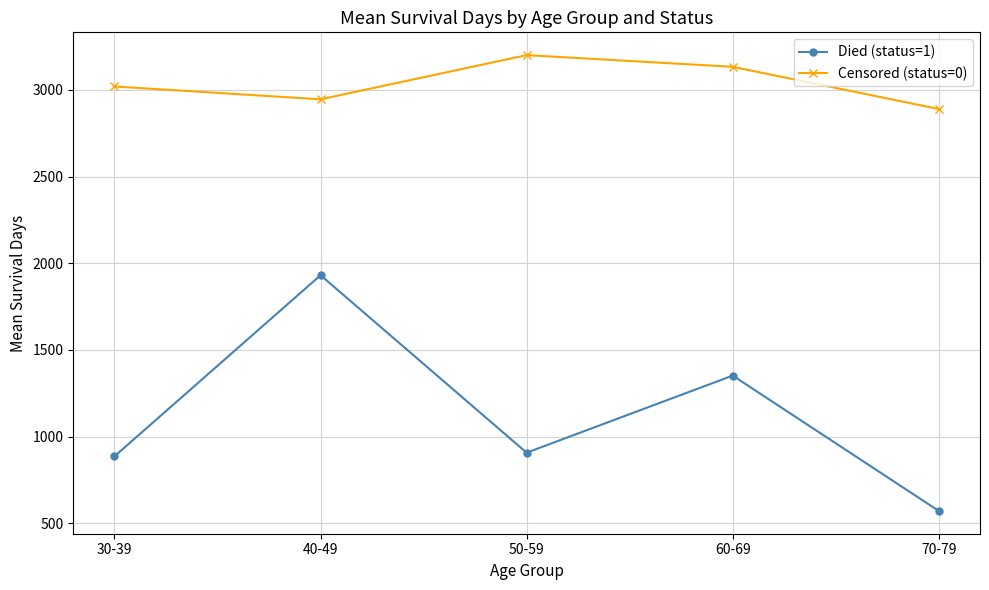

What is the difference between the second highest and second lowest values in the Died (status=1) series?

465.4